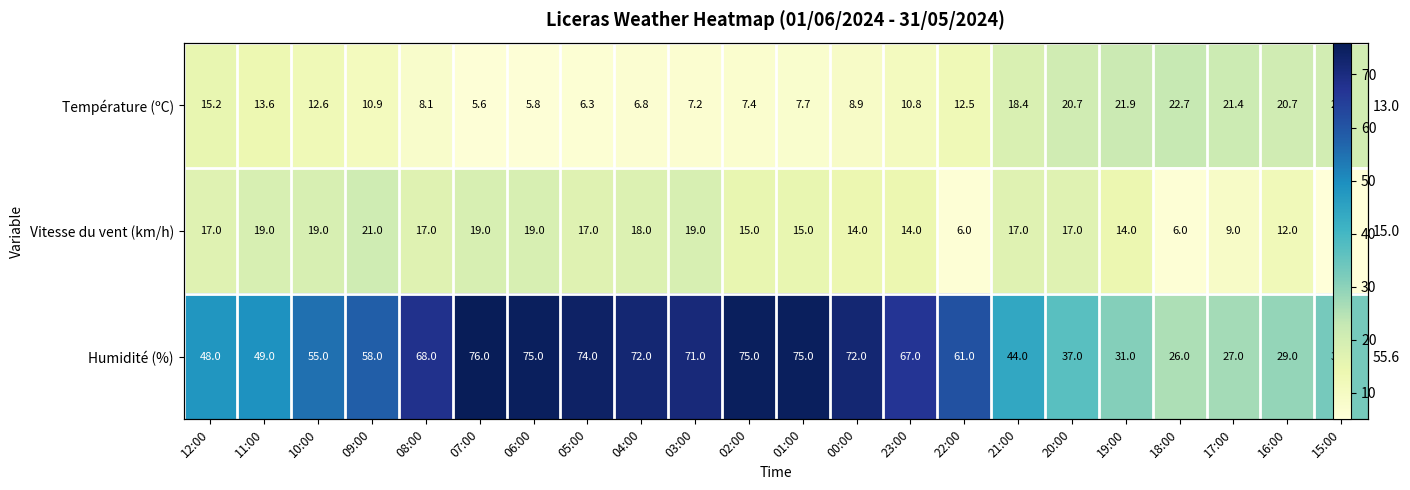

What is the approximate value of Température (ºC) at 11:00?

13.6